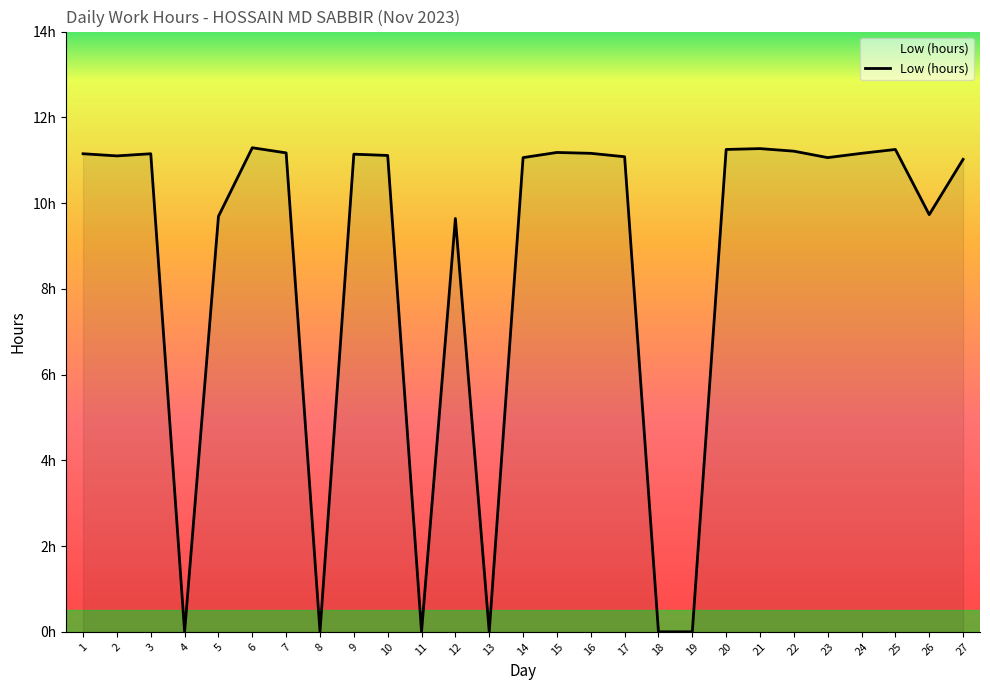

How many points are lower than both their immediate neighbors (excluding endpoints)?

7